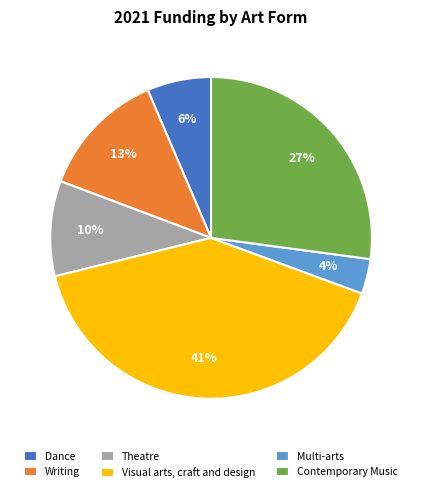

Is there any slice that represents more than half of the pie?

No